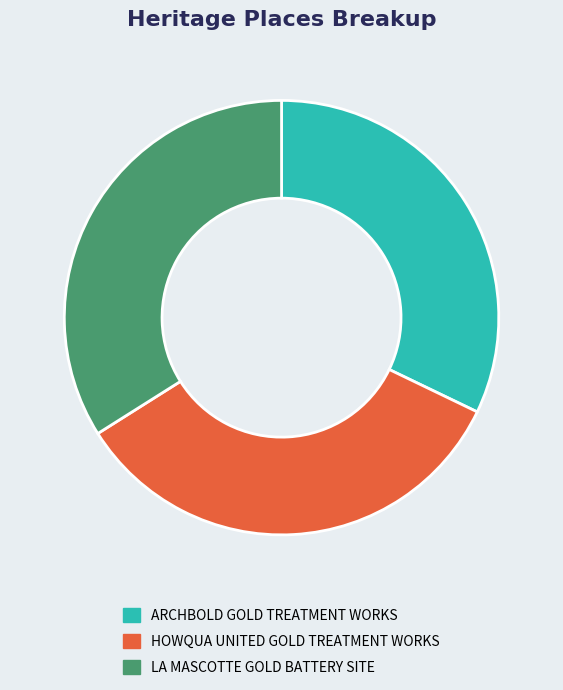

Is the sum of ARCHBOLD GOLD TREATMENT WORKS and HOWQUA UNITED GOLD TREATMENT WORKS greater than half?

Yes